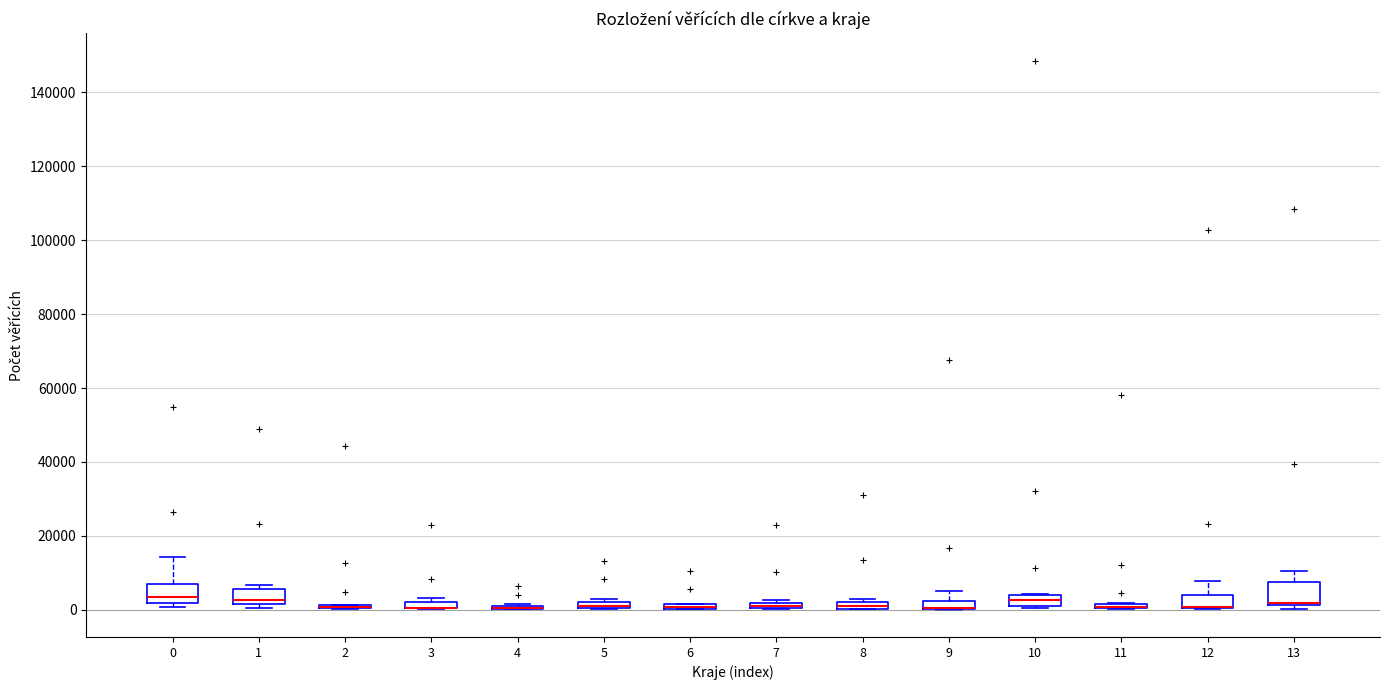

Where does the median line of the box at x = 10 sit on the y-axis? The values are not printed on the chart, so give them approximately, as read against the axis.

2000